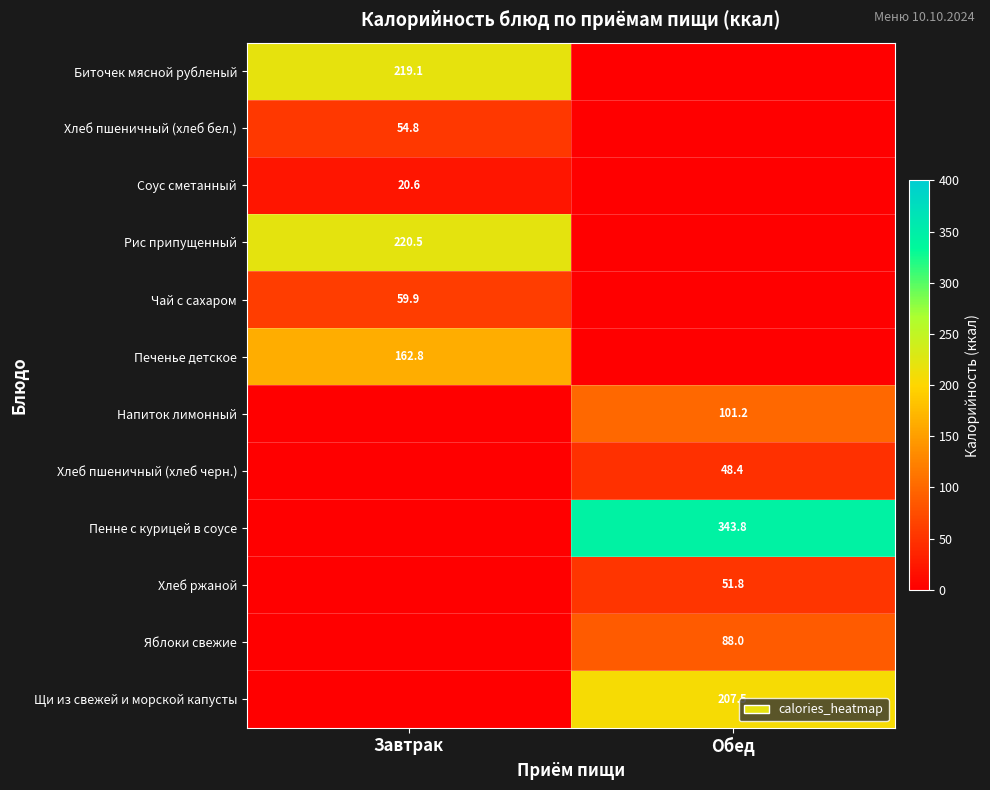

What is the greatest value displayed?

343.8